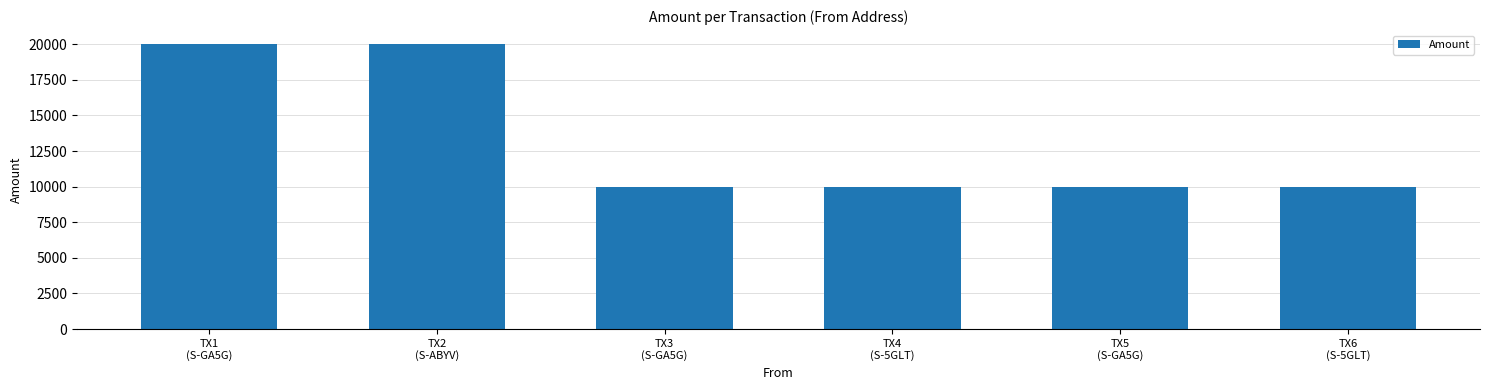

How many bars are there in total?

6